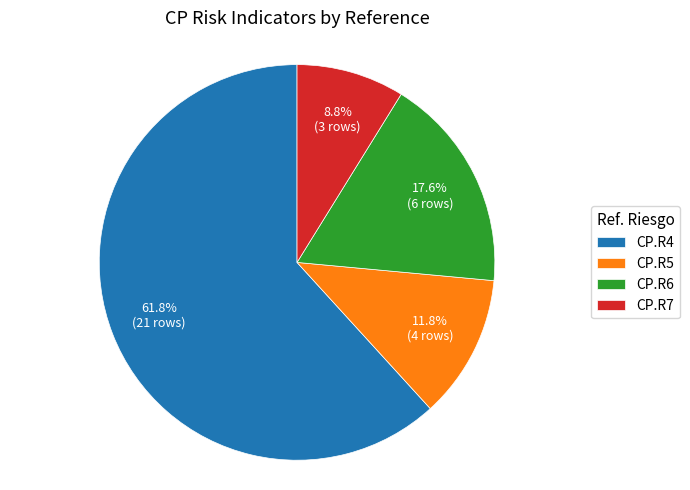

Approximately how many times larger is the value at CP.R4 compared to CP.R6?

3.5